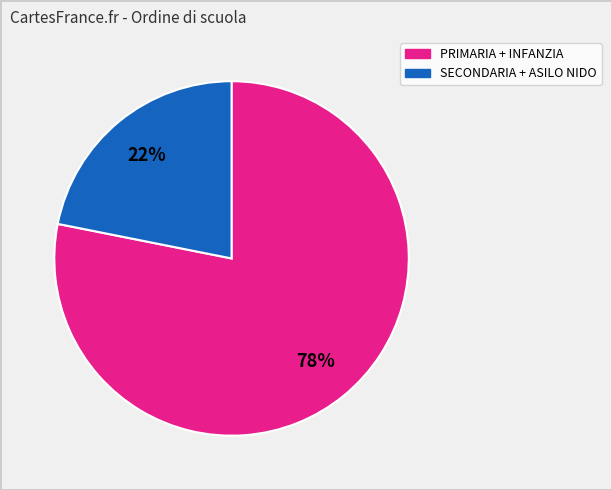

Does any single category account for the majority?

Yes